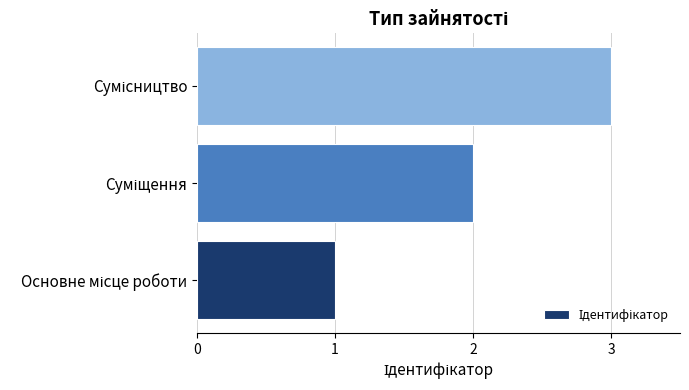

What is the sum of all values?

6